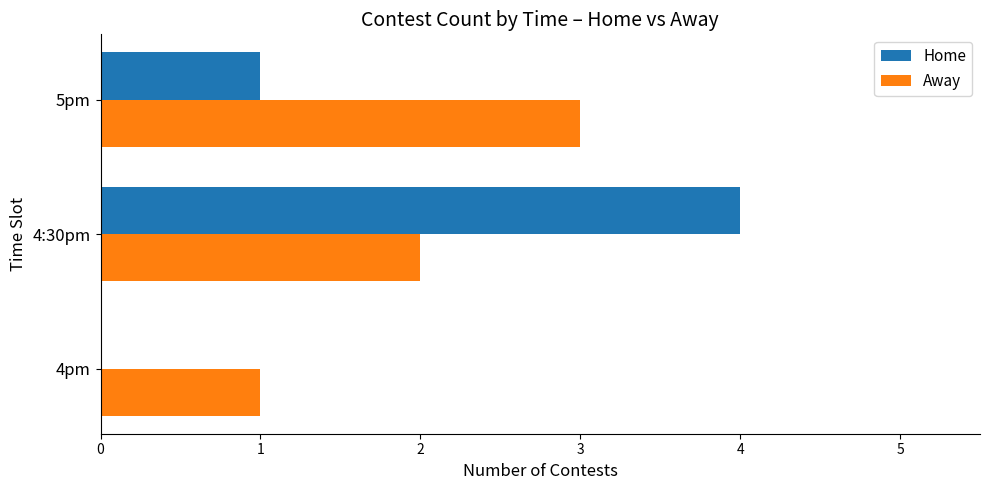

What is the sum of all Away values?

6